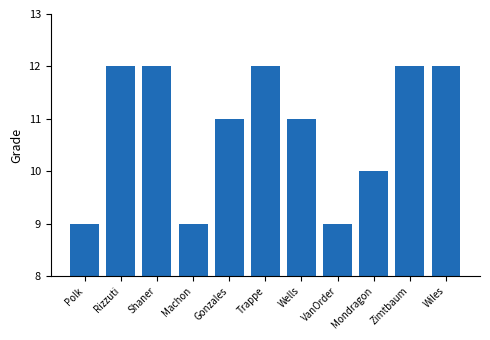

True or false: the data shows 6 at Gonzales.

False